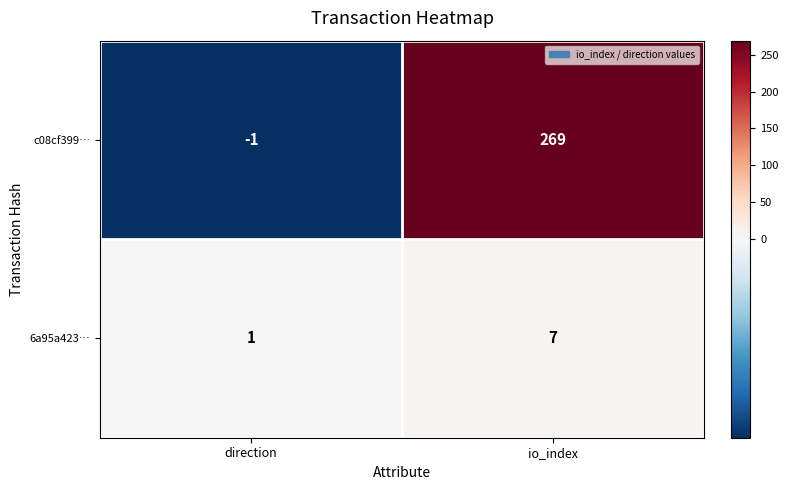

What is the difference between the 6a95a423… values at direction and io_index?

6